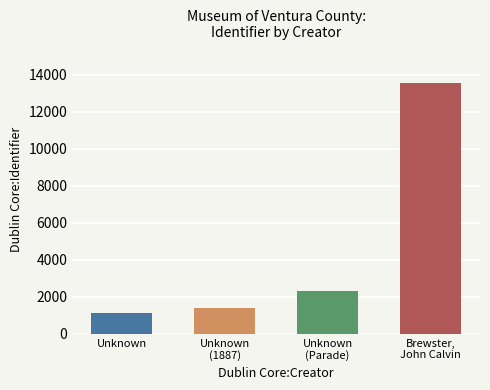

The chart shows a value of 1110 at Unknown. True or false?

True